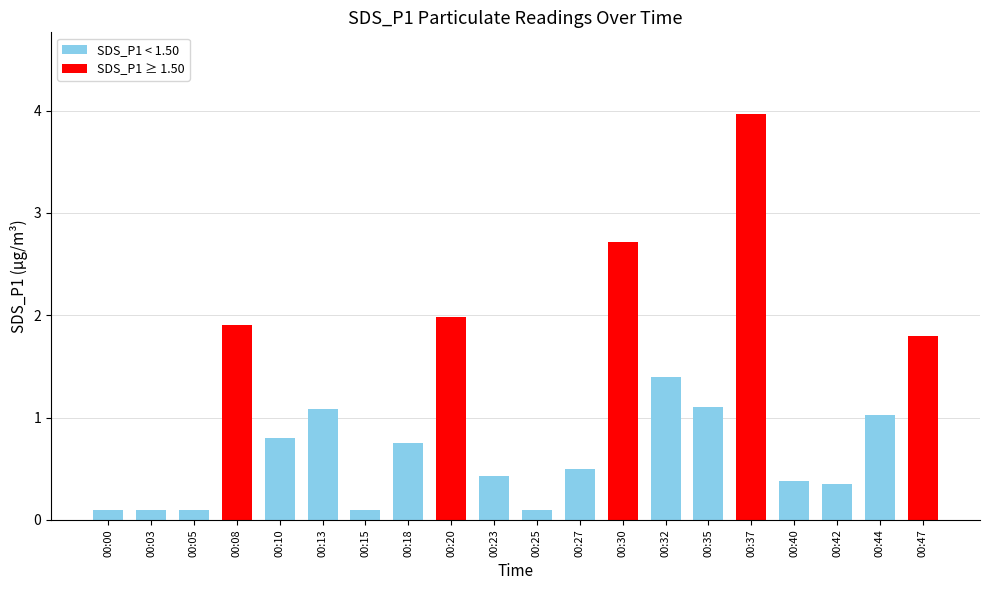

What is the value of the 10th bar from the left?

0.4